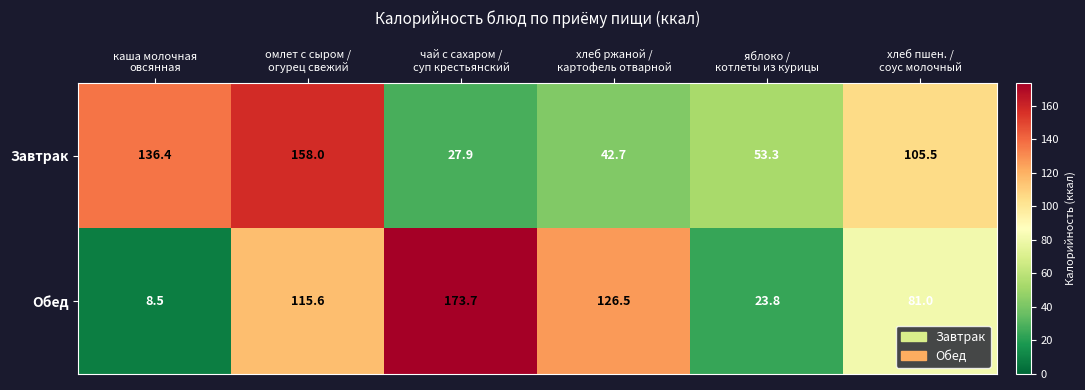

At which category is the sum across all series the highest?

омлет с сыром /
огурец свежий